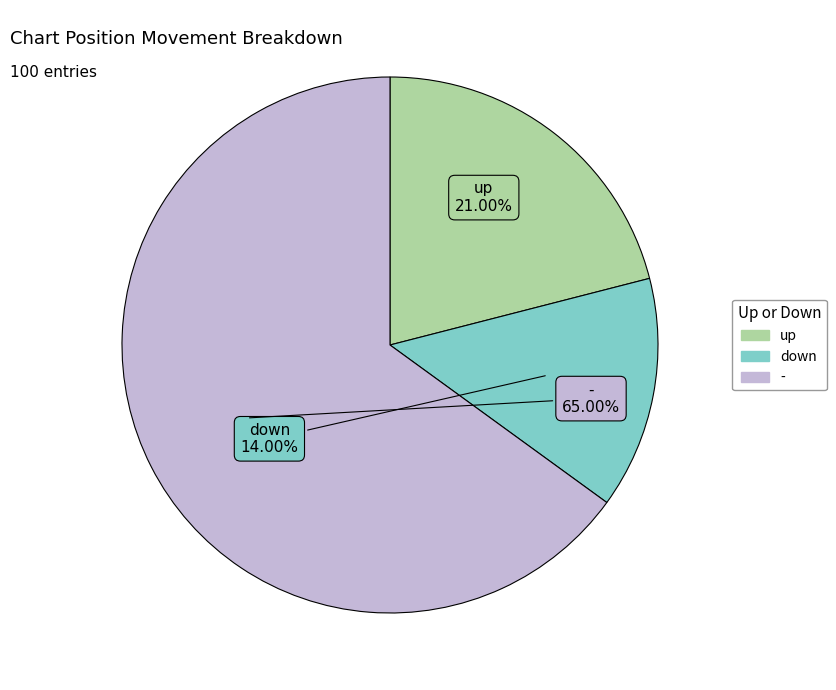

How many segments does this pie chart have?

3